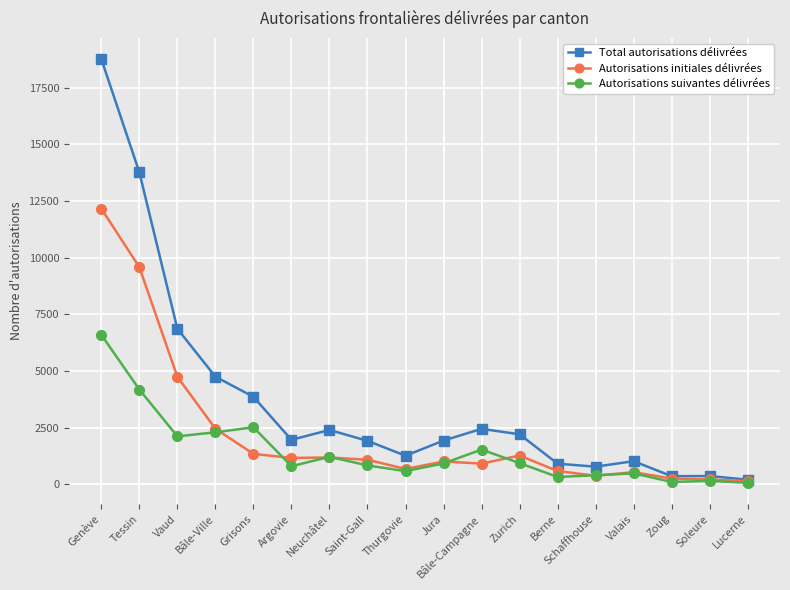

What is the sum of the Total autorisations délivrées values at Lucerne and Saint-Gall?

2123